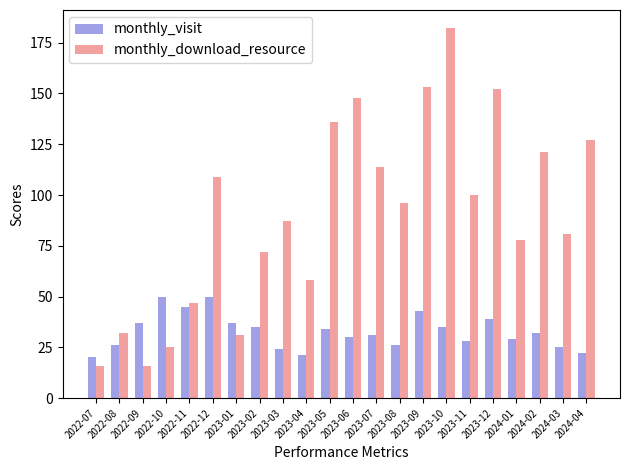

Where is monthly_download_resource nearest to the value 99?

2023-11